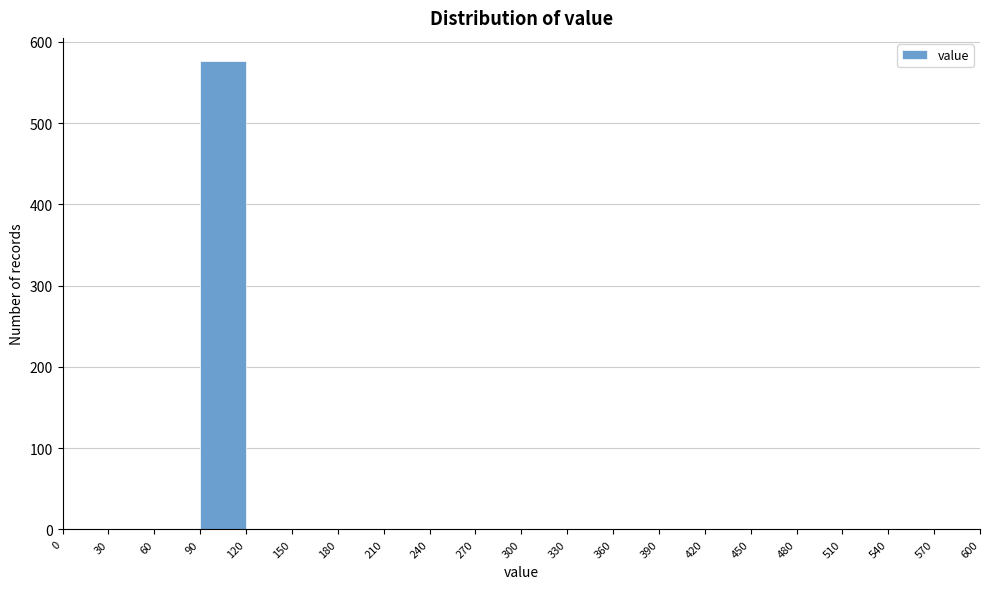

Reading left to right, list every bar in this chart as the range it spans on the x-axis followed by its height. The values are not printed on the chart, so give them approximately, as read against the axis.

0 to 30: 0
30 to 60: 0
60 to 90: 0
90 to 120: 580
120 to 150: 0
150 to 180: 0
180 to 210: 0
210 to 240: 0
240 to 270: 0
270 to 300: 0
300 to 330: 0
330 to 360: 0
360 to 390: 0
390 to 420: 0
420 to 450: 0
450 to 480: 0
480 to 510: 0
510 to 540: 0
540 to 570: 0
570 to 600: 0